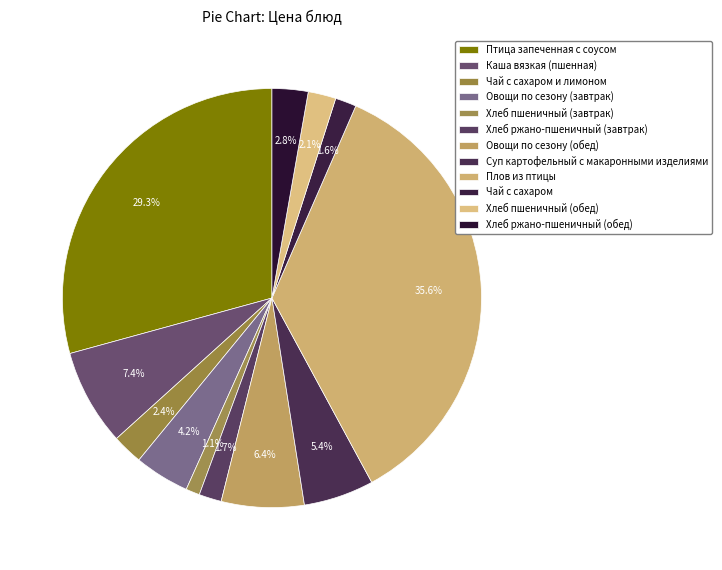

Does any single category account for the majority?

No